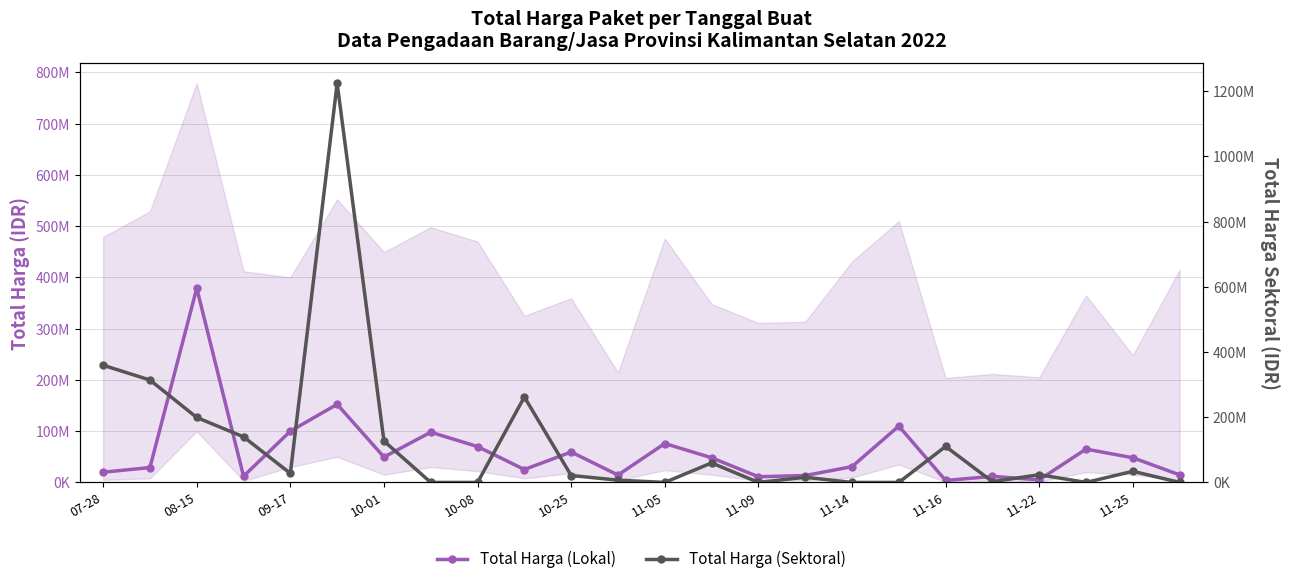

At which label does Total Harga (Sektoral) first exceed 23680800?

07-28